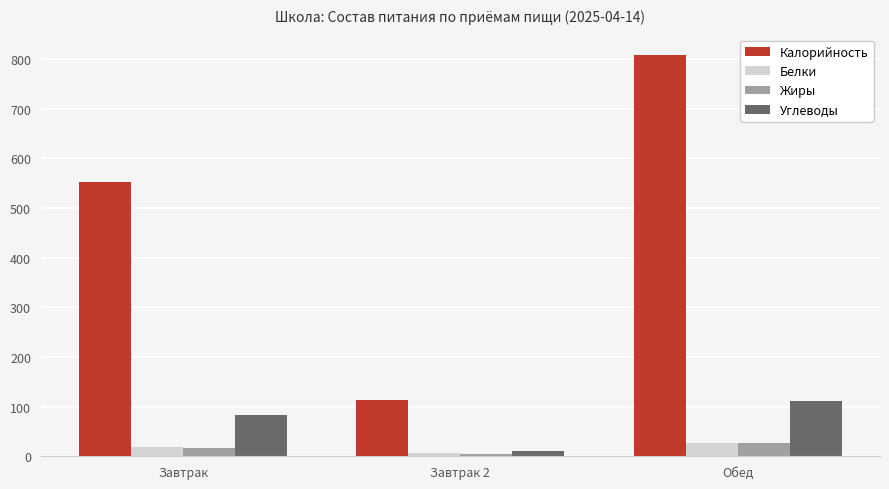

Reading left to right, list all the values displayed in this chart.

Калорийность: Завтрак=553.0	Завтрак 2=114.0	Обед=808.7
Белки: Завтрак=19.1	Завтрак 2=6.0	Обед=27.0
Жиры: Завтрак=16.7	Завтрак 2=5.0	Обед=26.4
Углеводы: Завтрак=83.4	Завтрак 2=10.0	Обед=111.0